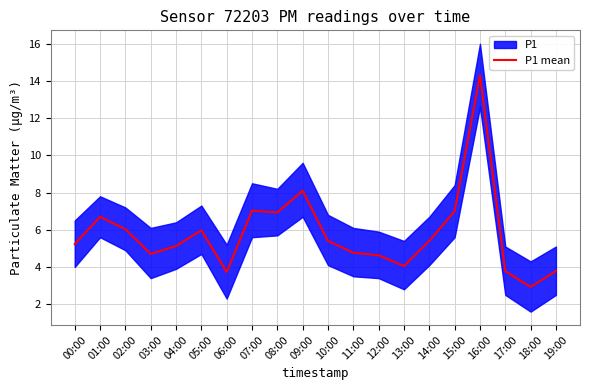

What is the difference between the values at 11:00 and 09:00?

3.3